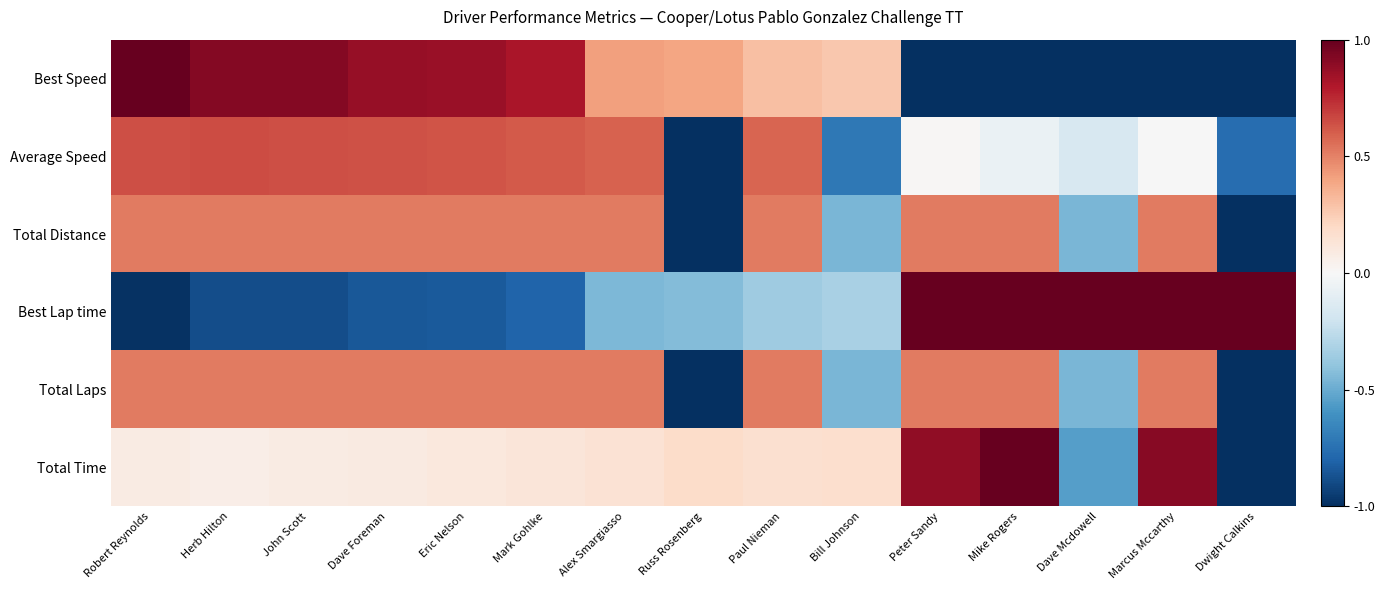

How many categories are shown in the chart?

15